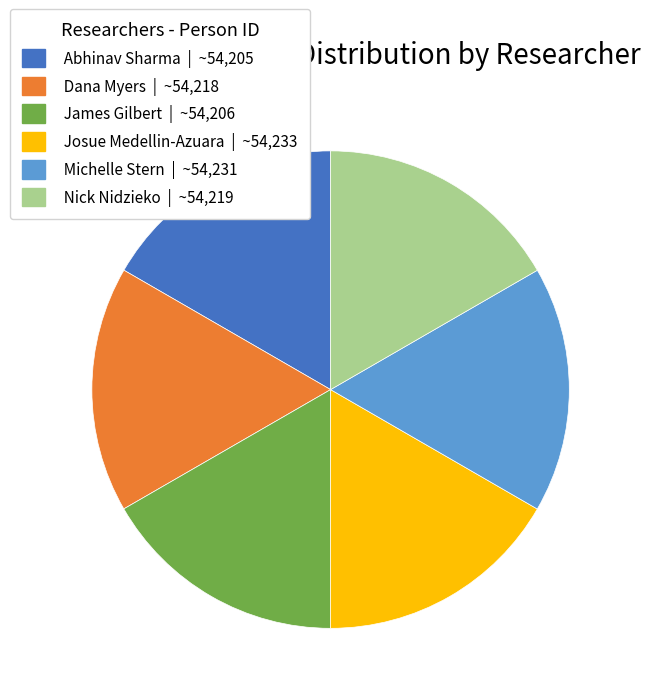

True or false: Abhinav Sharma accounts for 17% of the total.

True